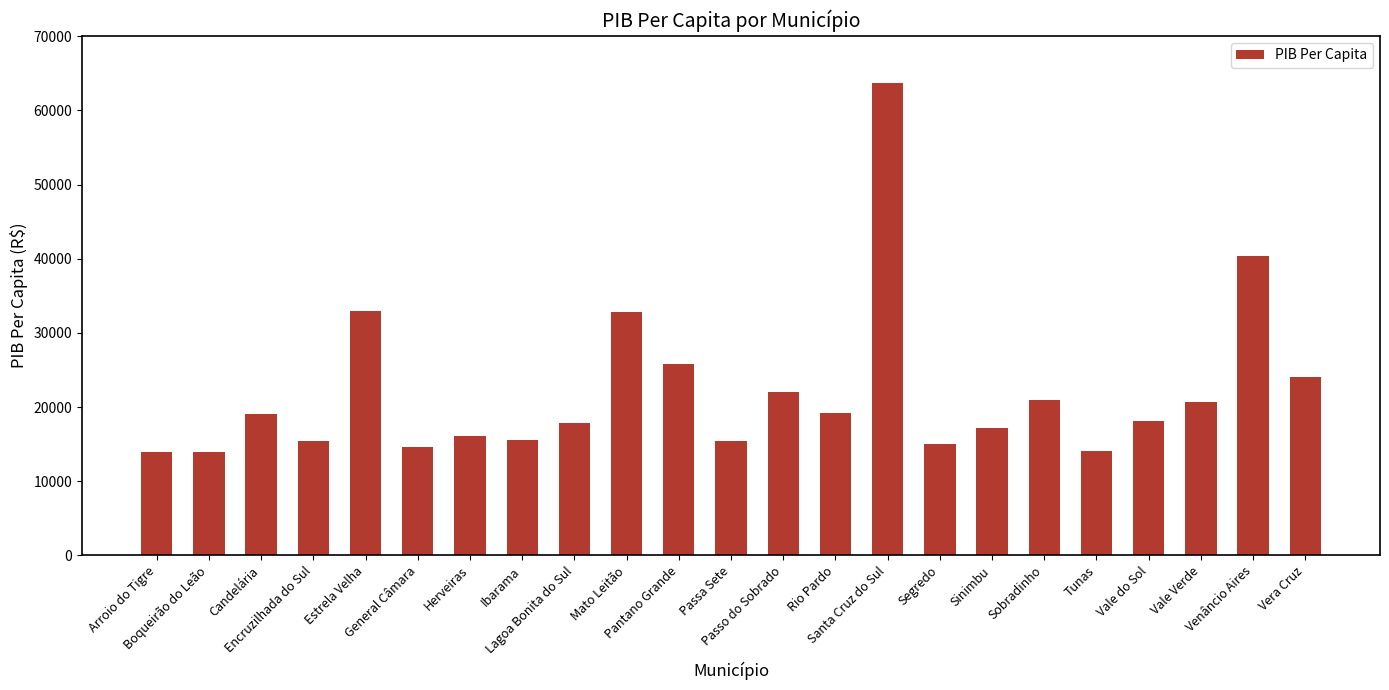

The value at Vera Cruz is 24016.6. True or false?

True